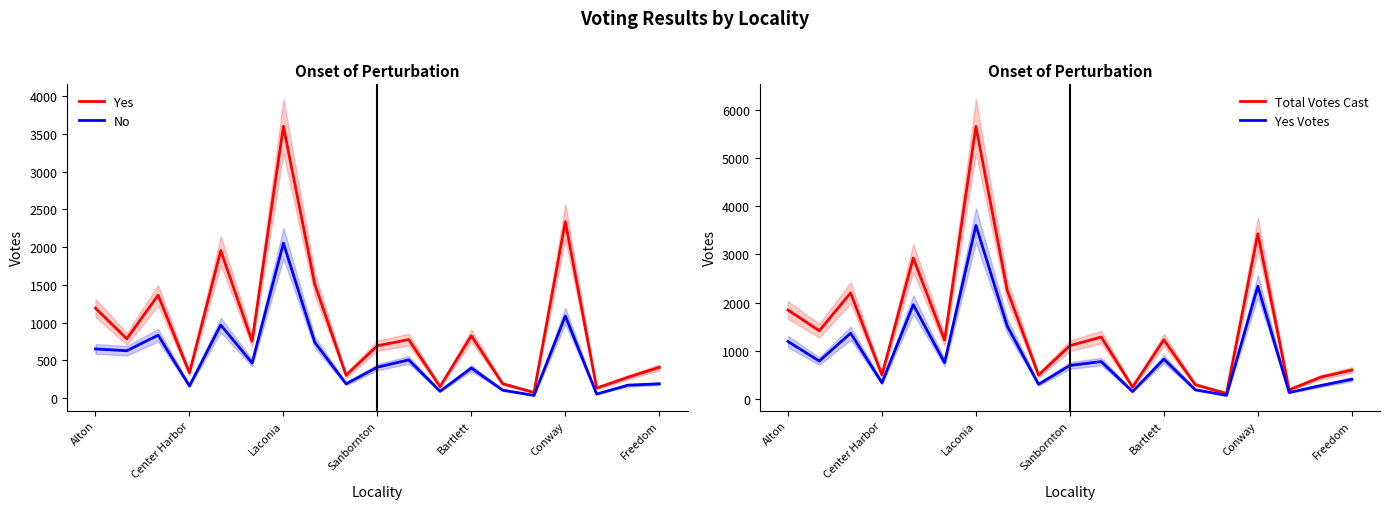

What value does the No series have at Alton?

653